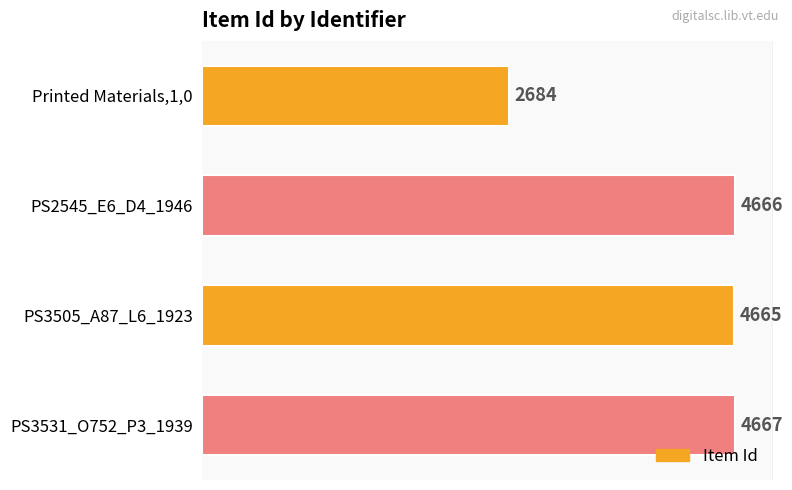

How many bars are there in total?

4